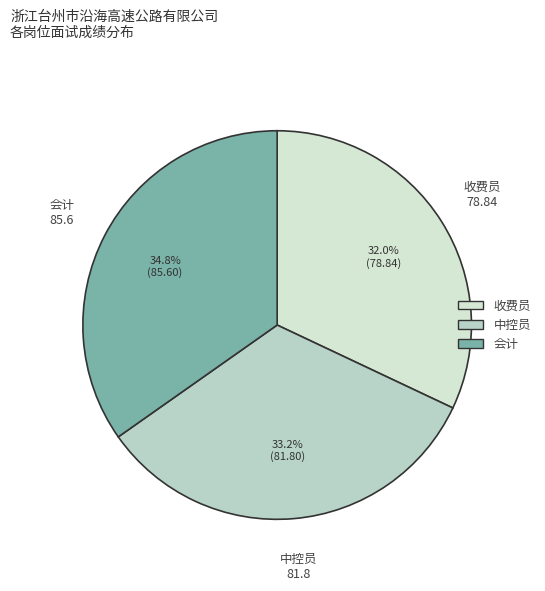

What is the largest slice in the pie chart?

会计